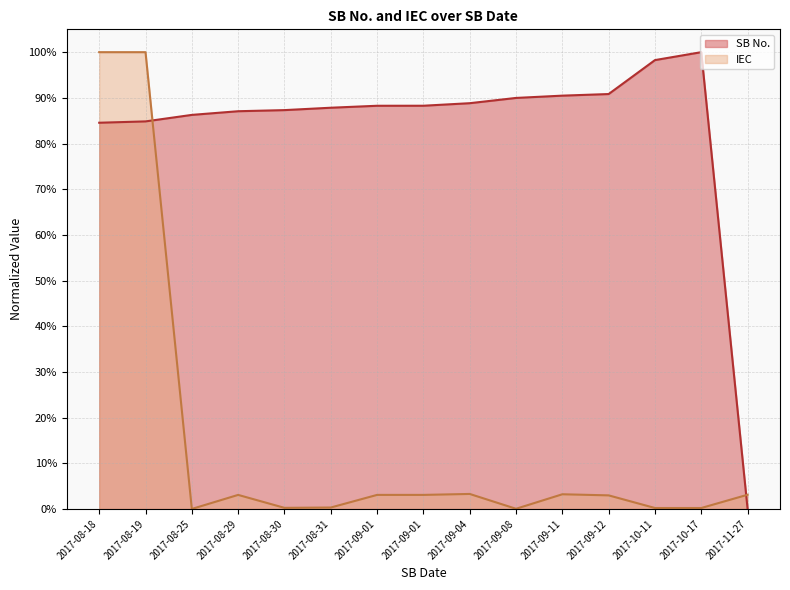

Reading left to right, what are all the values shown in this chart?

SB No.: 2017-08-18=0.8	2017-08-19=0.8	2017-08-25=0.9	2017-08-29=0.9	2017-08-30=0.9	2017-08-31=0.9	2017-09-01=0.9	2017-09-01=0.9	2017-09-04=0.9	2017-09-08=0.9	2017-09-11=0.9	2017-09-12=0.9	2017-10-11=1.0	2017-10-17=1.0	2017-11-27=0.0
IEC: 2017-08-18=1.0	2017-08-19=1.0	2017-08-25=0.0	2017-08-29=0.0	2017-08-30=0.0	2017-08-31=0.0	2017-09-01=0.0	2017-09-01=0.0	2017-09-04=0.0	2017-09-08=0.0	2017-09-11=0.0	2017-09-12=0.0	2017-10-11=0.0	2017-10-17=0.0	2017-11-27=0.0